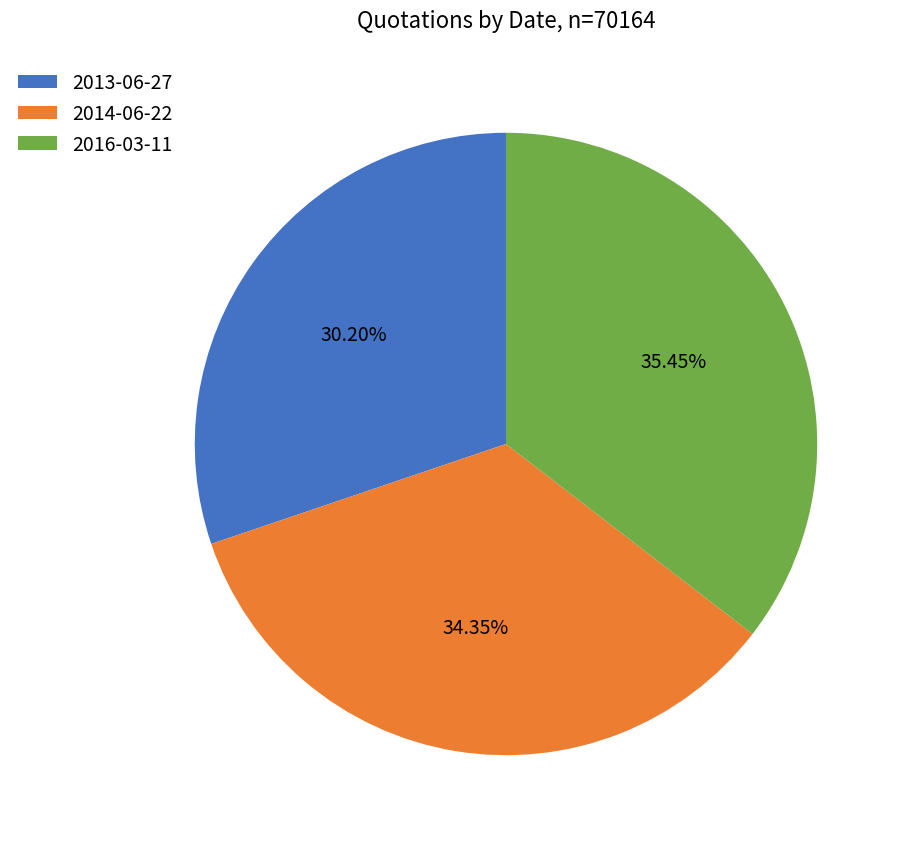

How many slices are in this pie chart?

3